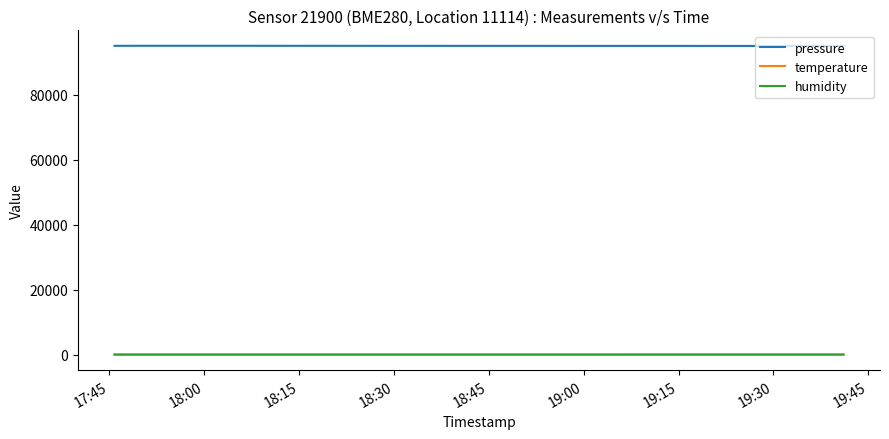

Which series has the largest total across all categories?

pressure